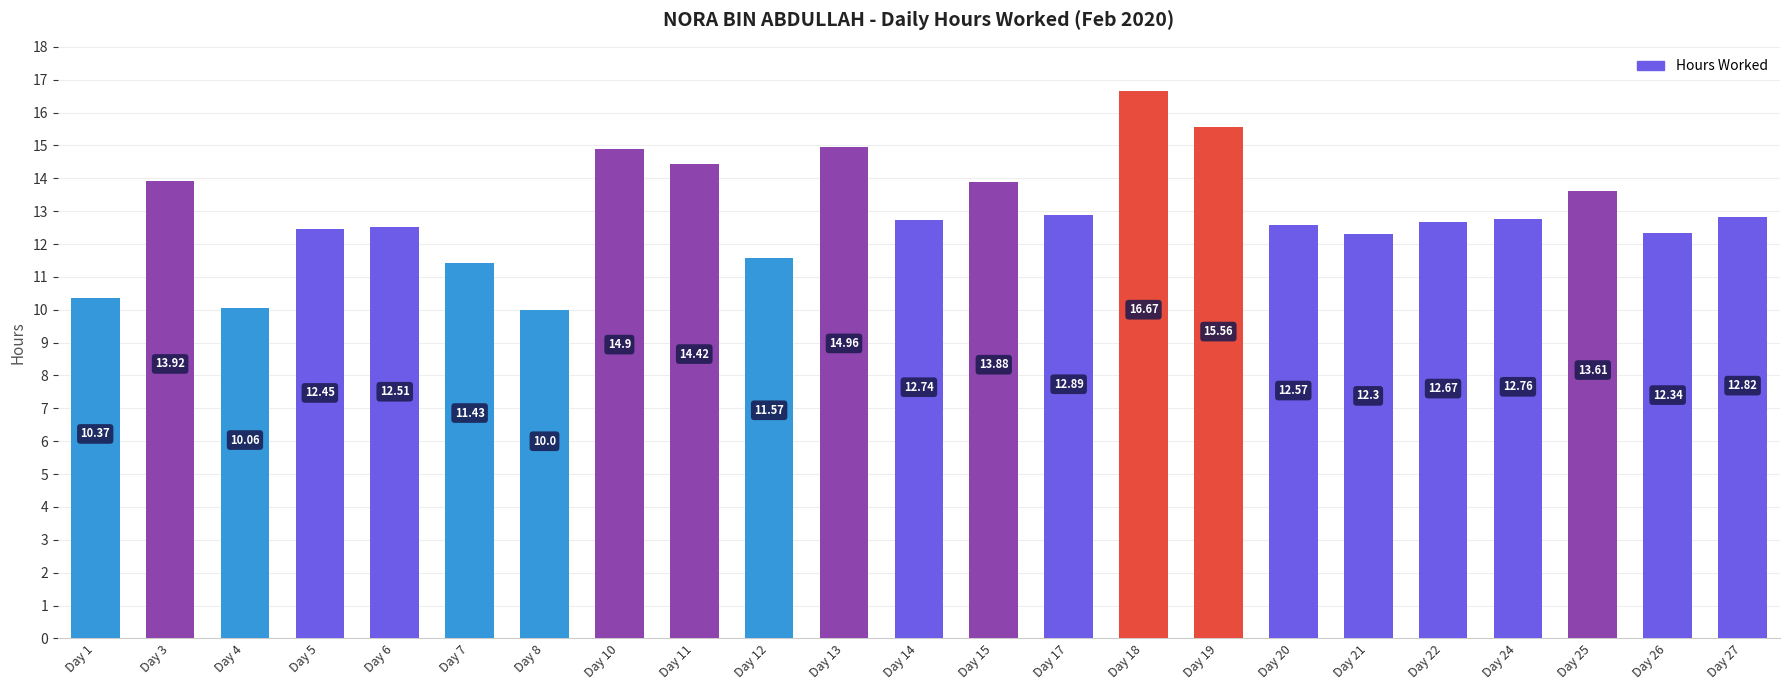

How many data points are less than 12?

5